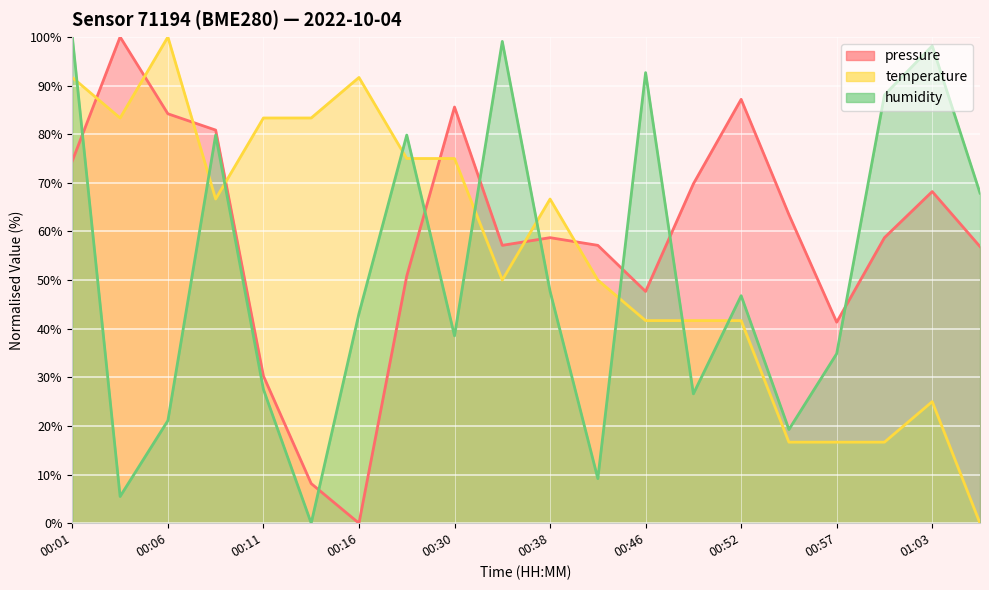

What is the label of the 2nd point from the right?

01:03